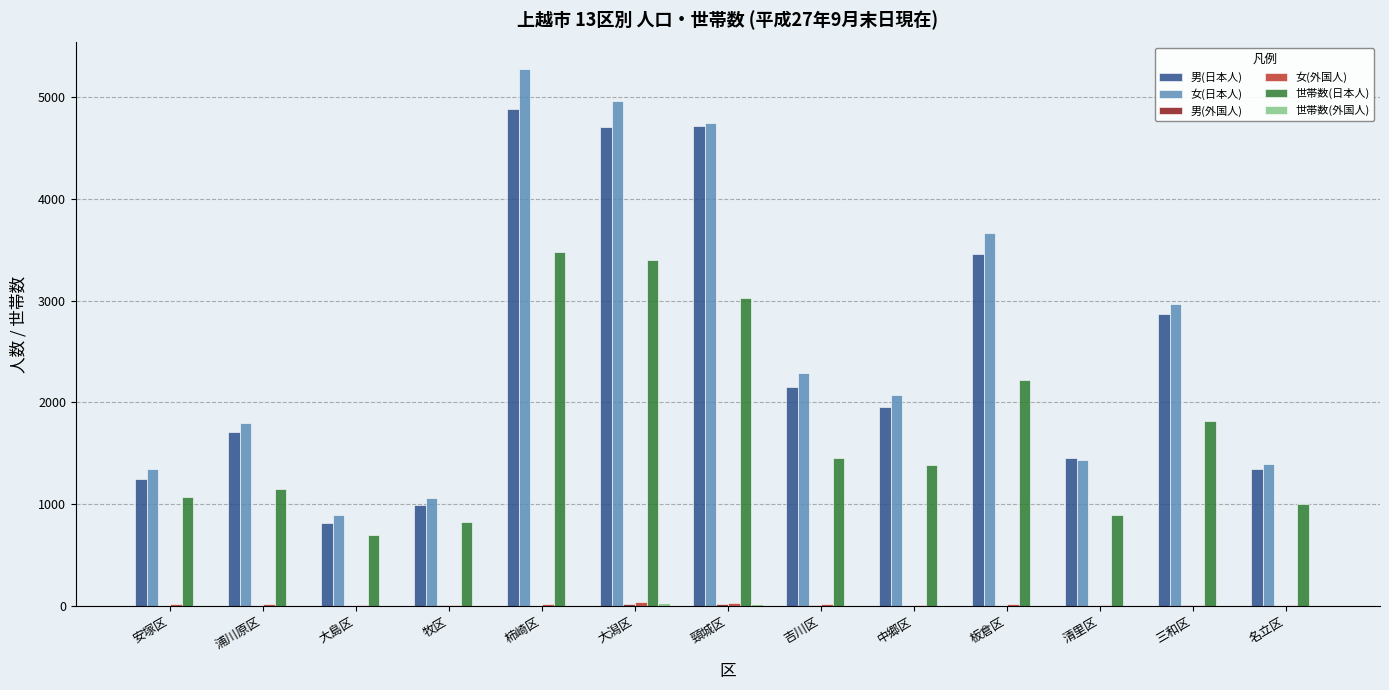

What is the highest value of the 世帯数(日本人) series?

3480